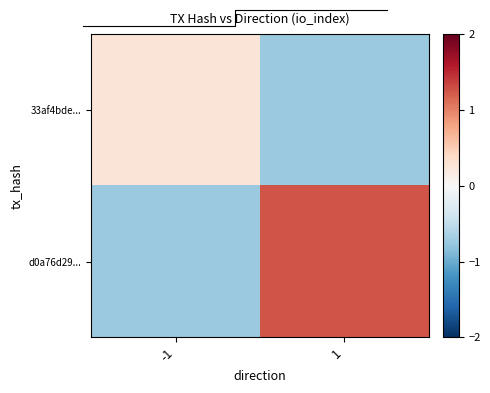

What is the sum of all 33af4bde... values?

-0.5